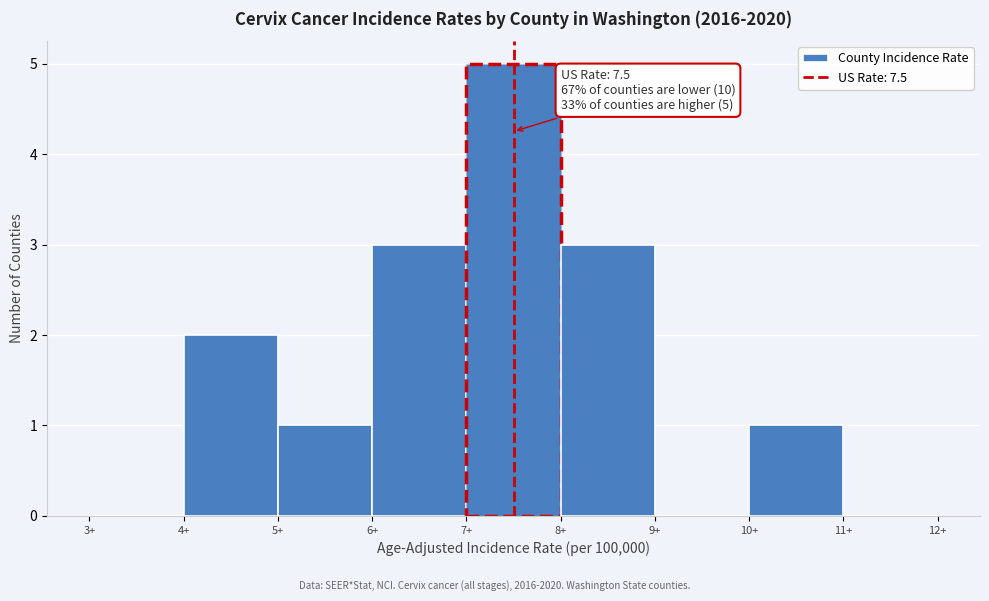

Which range on the x-axis has the tallest bar?

7 to 8